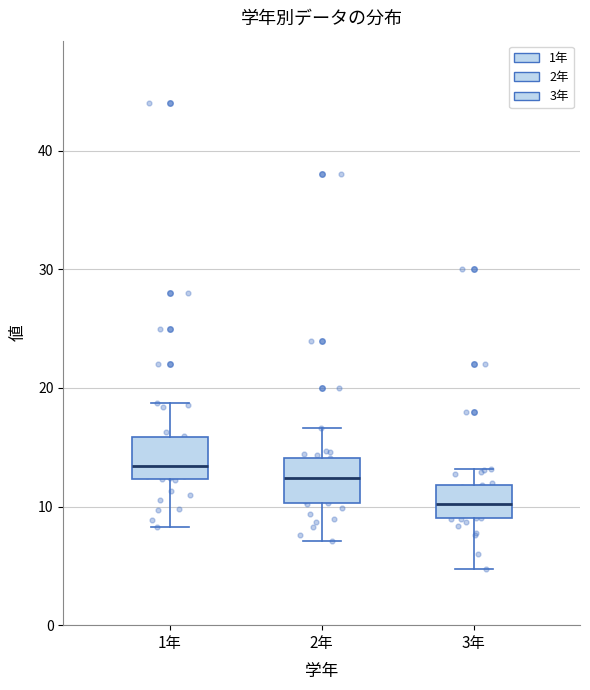

Where does the median line of the box for 3年 sit on the y-axis? The values are not printed on the chart, so give them approximately, as read against the axis.

10